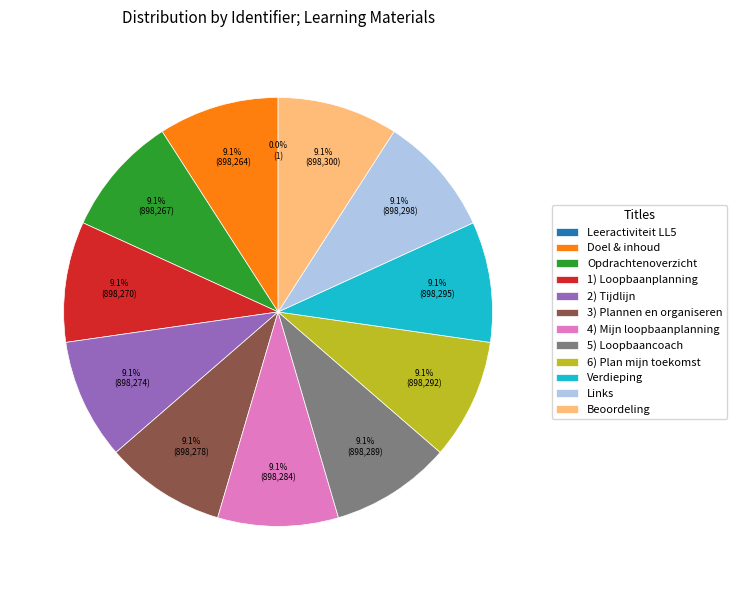

Does 4) Mijn loopbaanplanning account for over 50% of the chart?

No